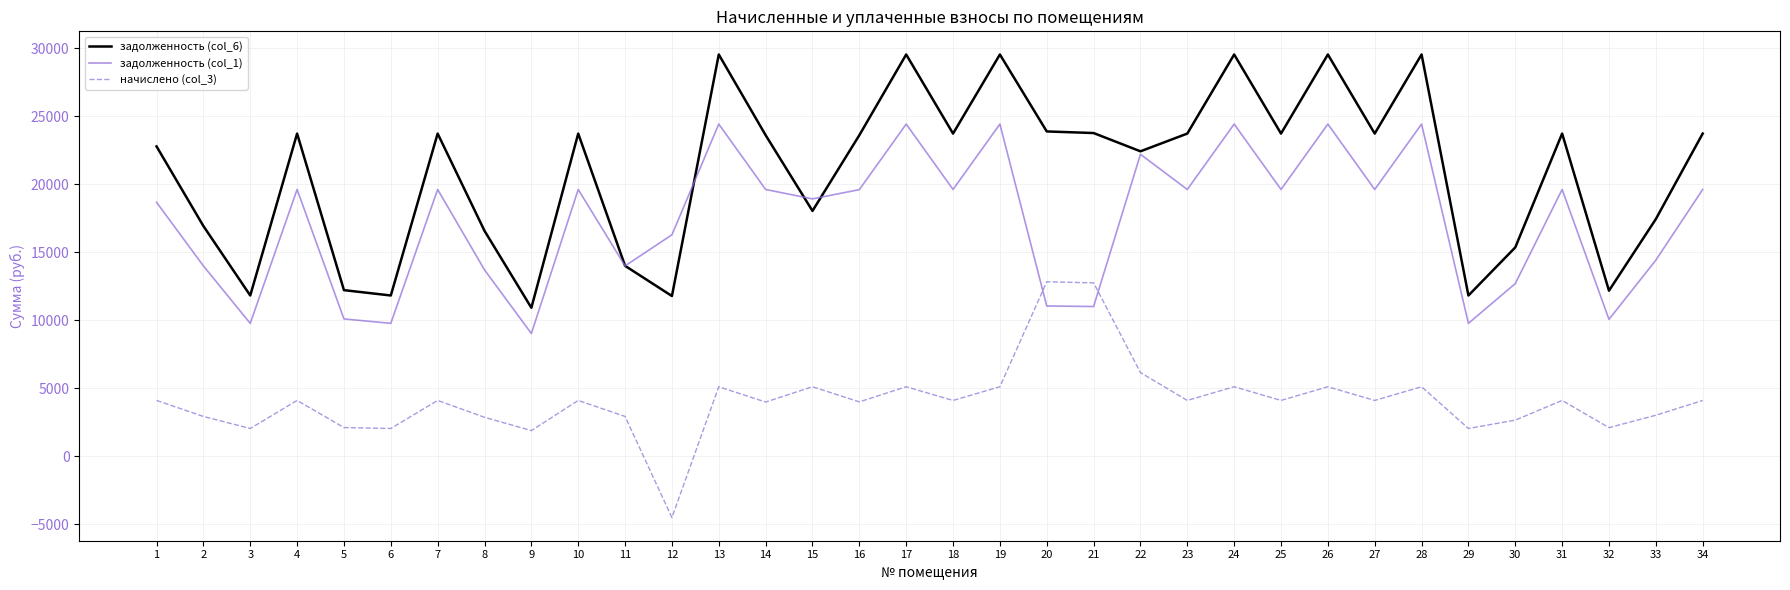

After their last crossing, which series has the higher values: задолженность (col_1) or начислено (col_3)?

задолженность (col_1)